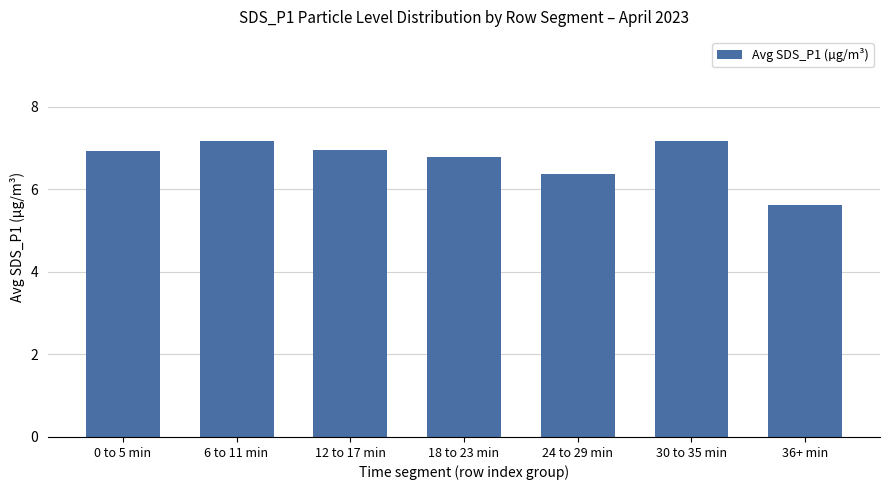

What is the average value?

6.7